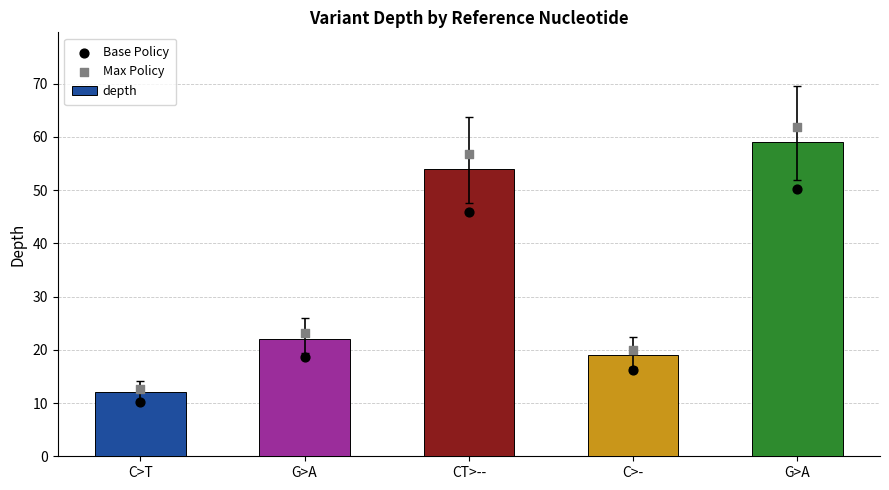

Is the value of Base Policy at C>T greater than the value of Max Policy at C>T?

No